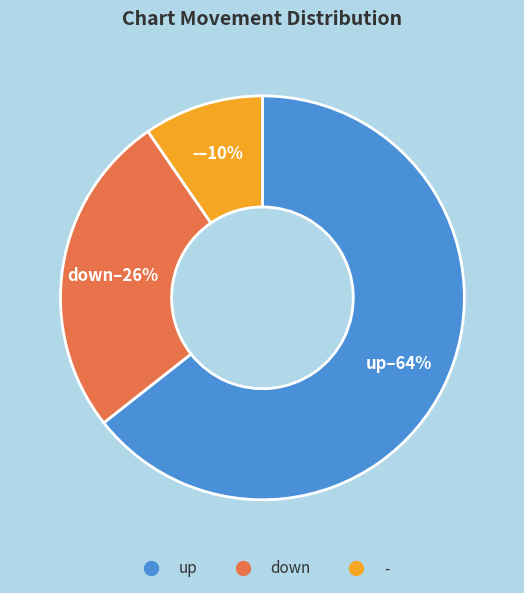

To the nearest percent, what portion does up represent?

64%